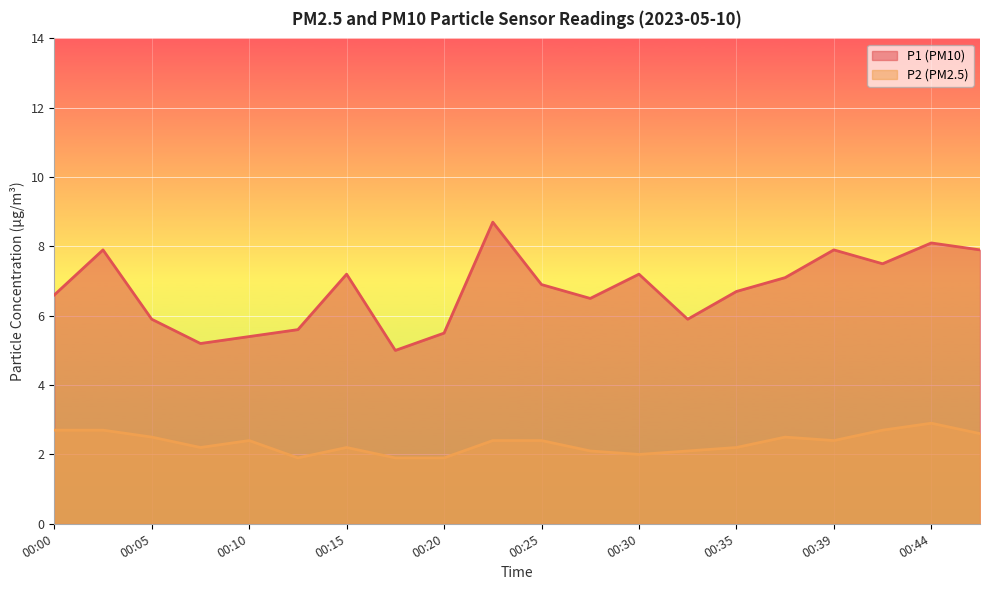

True or false: P1 and P2 cross at least once.

False